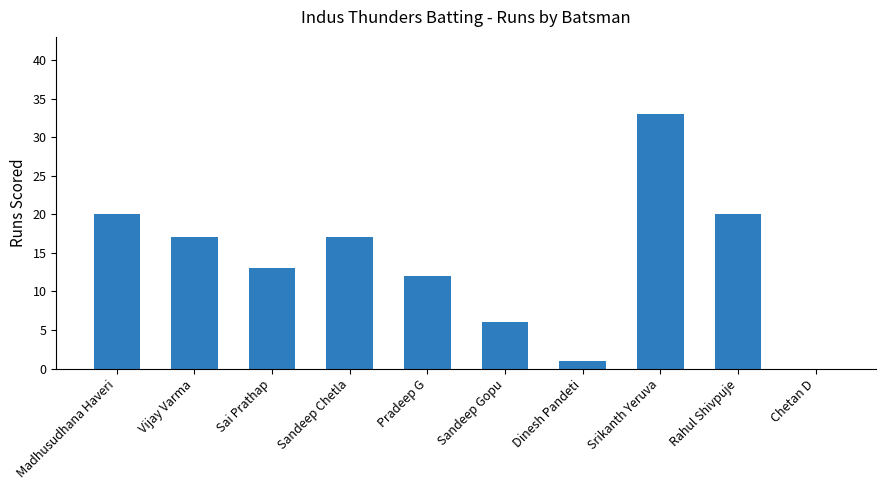

Approximately how many times larger is the value at Dinesh Pandeti compared to Pradeep G?

0.1